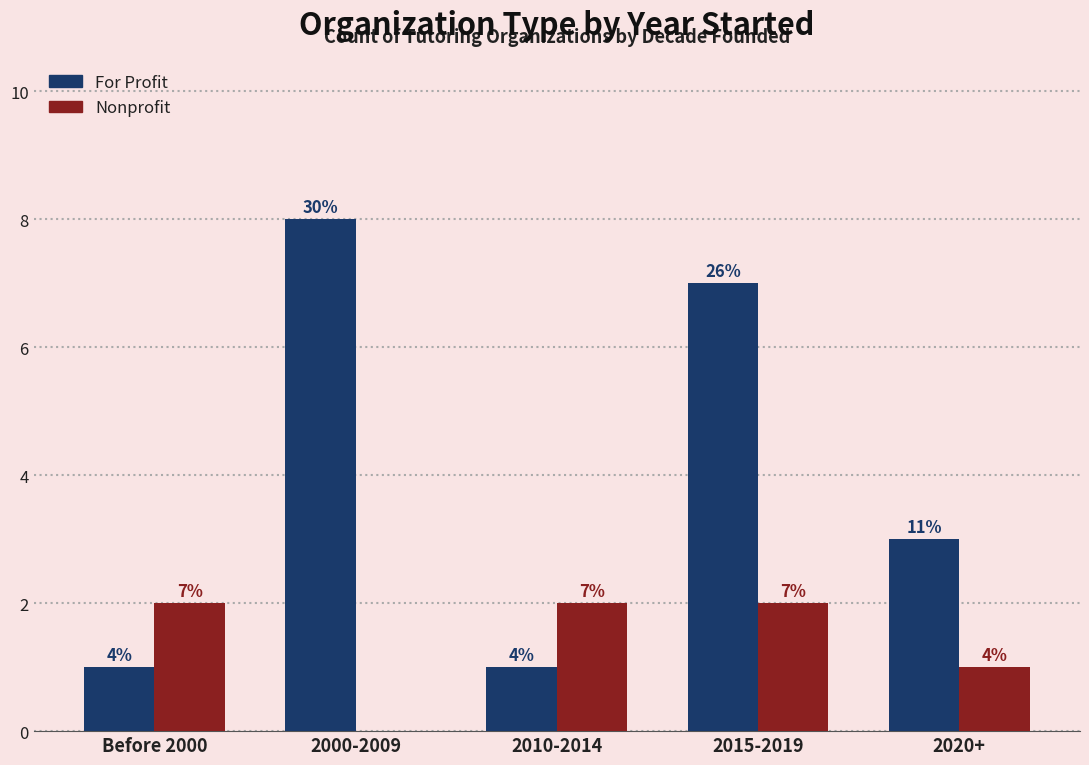

What is the spread (max minus min) of values at 2020+?

2